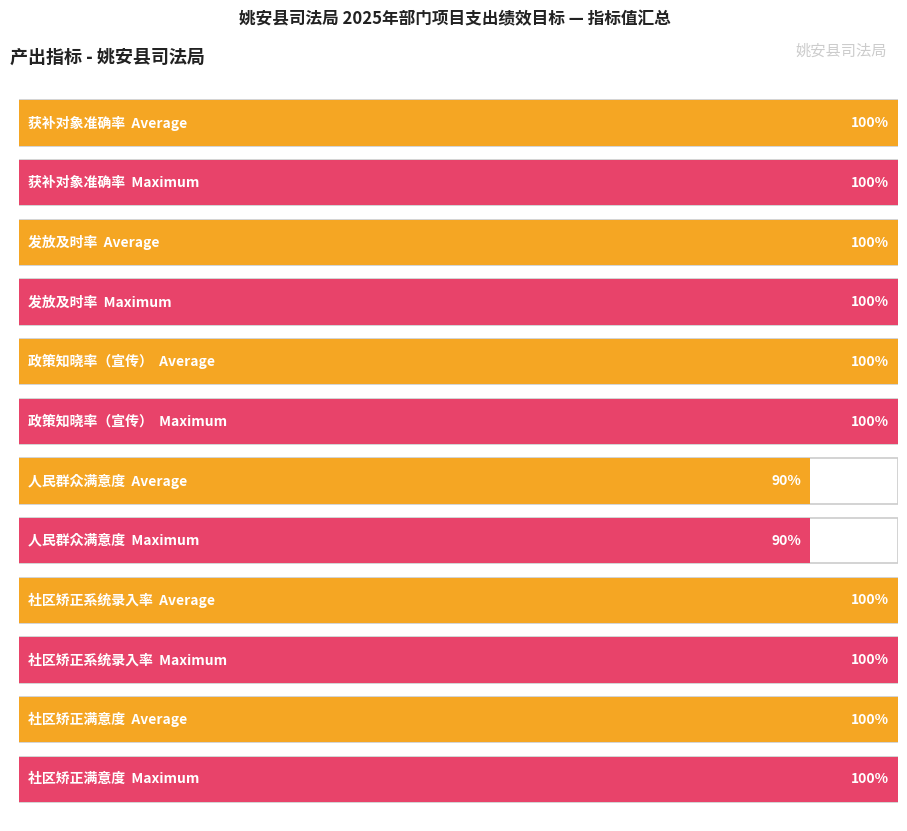

Does the chart contain stacked bars?

No